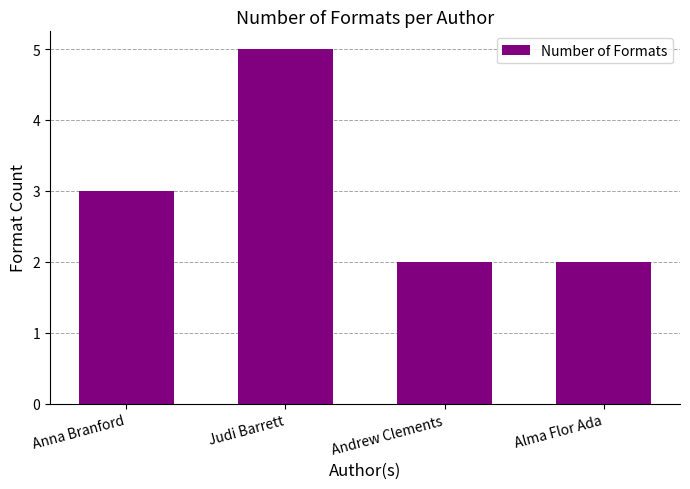

Reading right to left, transcribe all the data shown in this chart.

Alma Flor Ada=2	Andrew Clements=2	Judi Barrett=5	Anna Branford=3